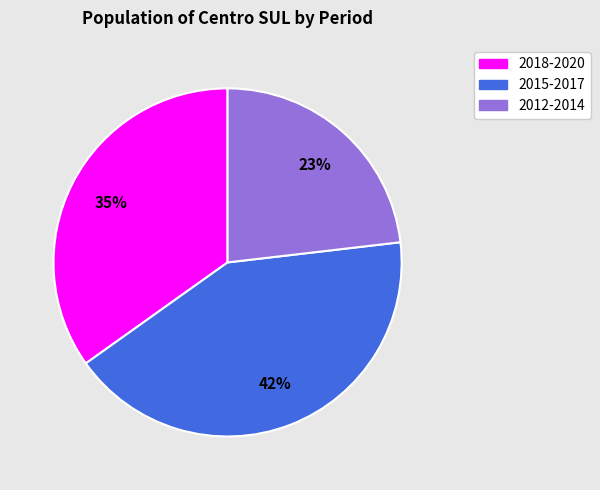

Do 2018-2020 and 2012-2014 together represent more than half of the pie?

Yes